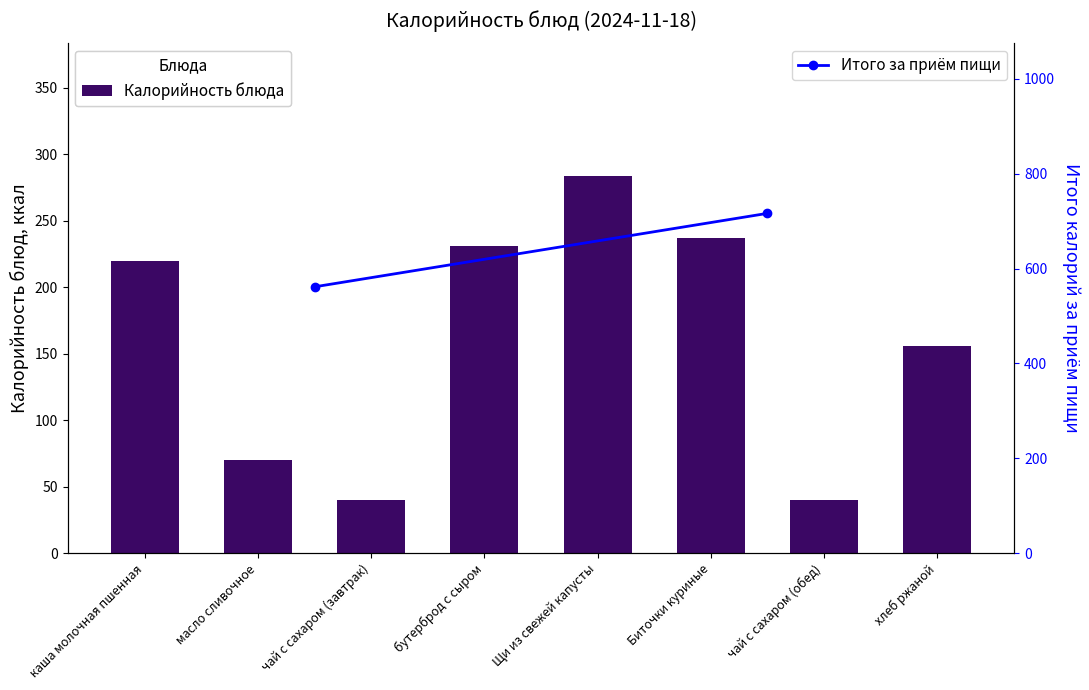

Is it true that the value at масло сливочное is 69.7?

True